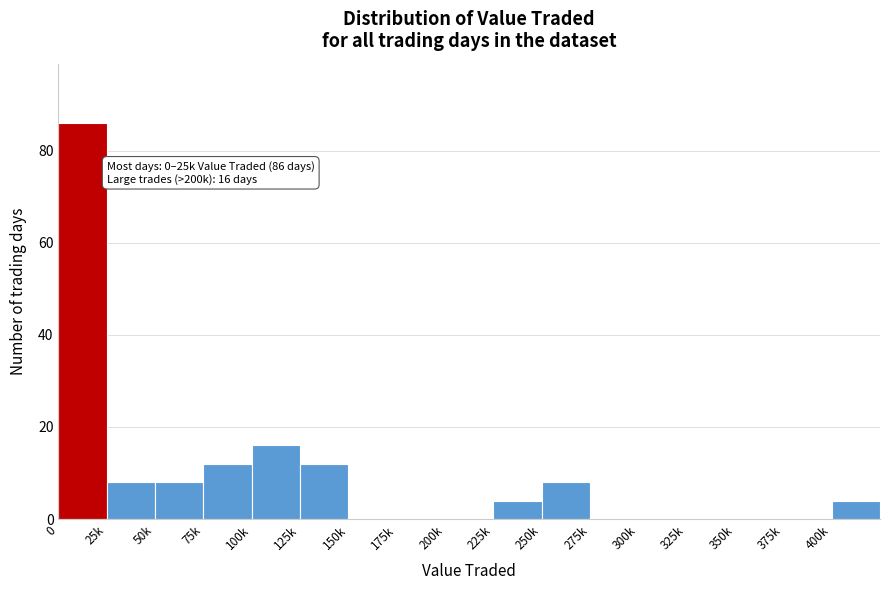

Reading left to right, transcribe all the data shown in this chart.

0=86	25k=8	50k=8	75k=12	100k=16	125k=12	150k=0	175k=0	200k=0	225k=4	250k=8	275k=0	300k=0	325k=0	350k=0	375k=0	400k=4